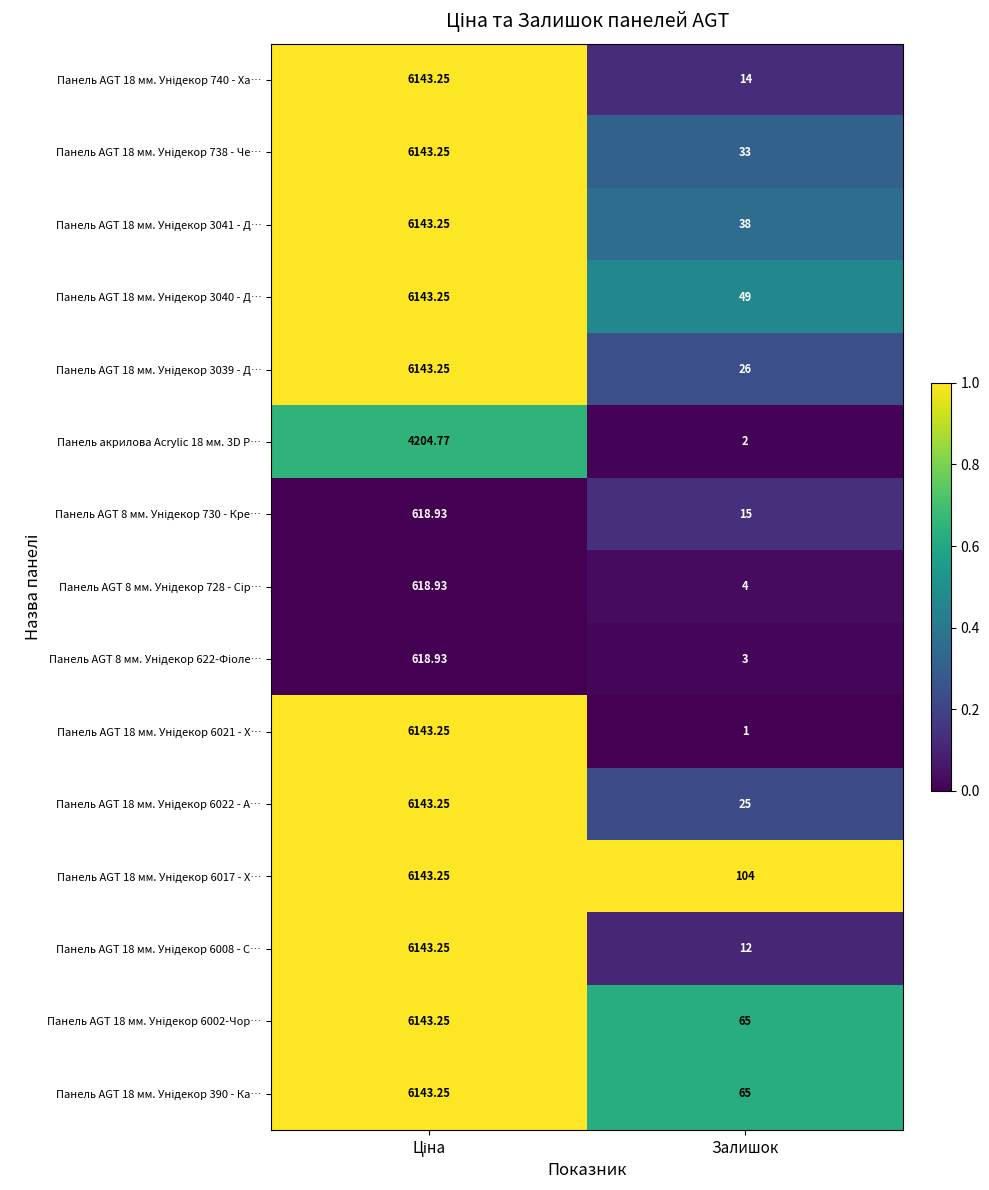

Which category has the lowest value across all series?

Залишок